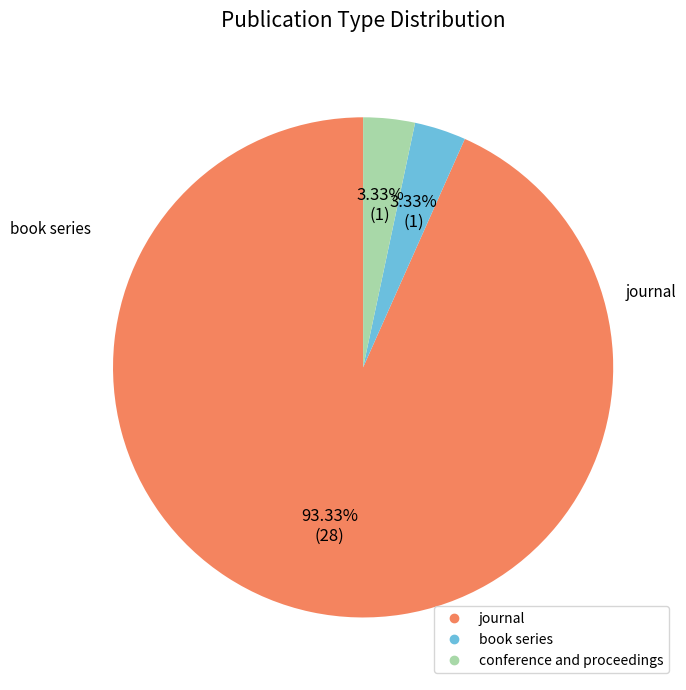

Count the number of slices in the pie.

3